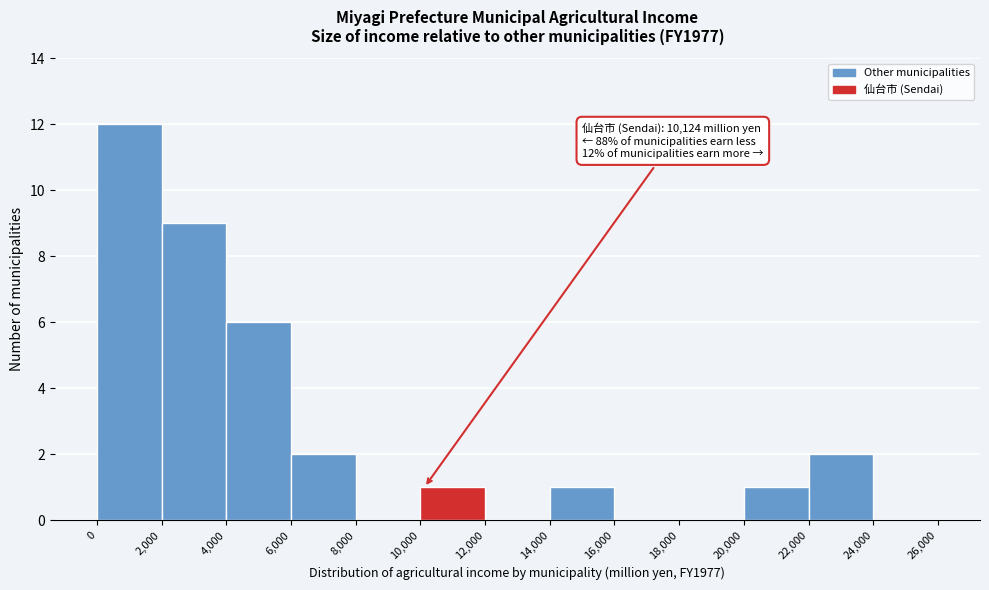

Which range on the x-axis has the tallest bar?

0 to 2,000